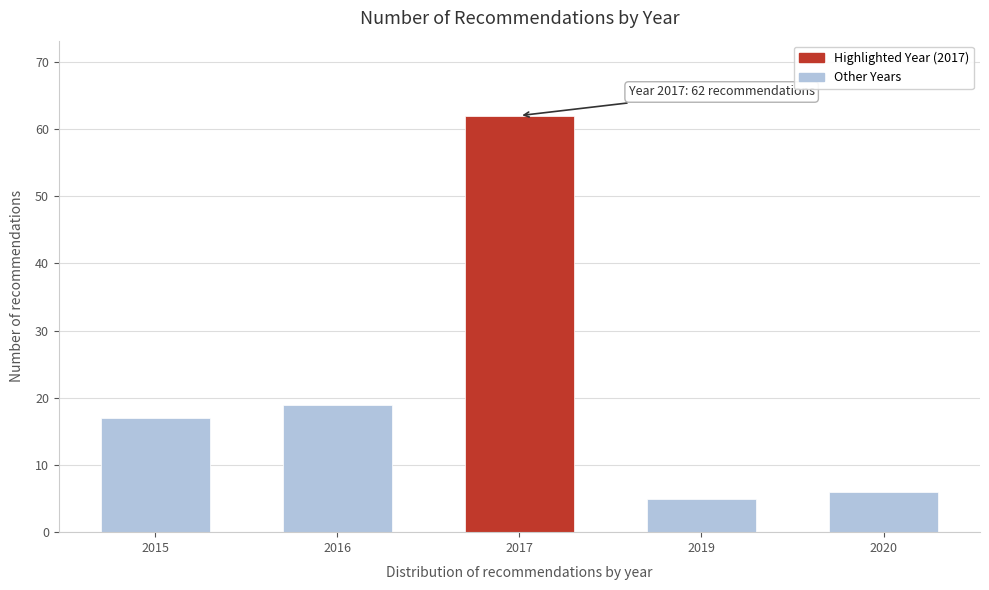

Reading left to right, what are all the values shown in this chart?

17	19	62	5	6